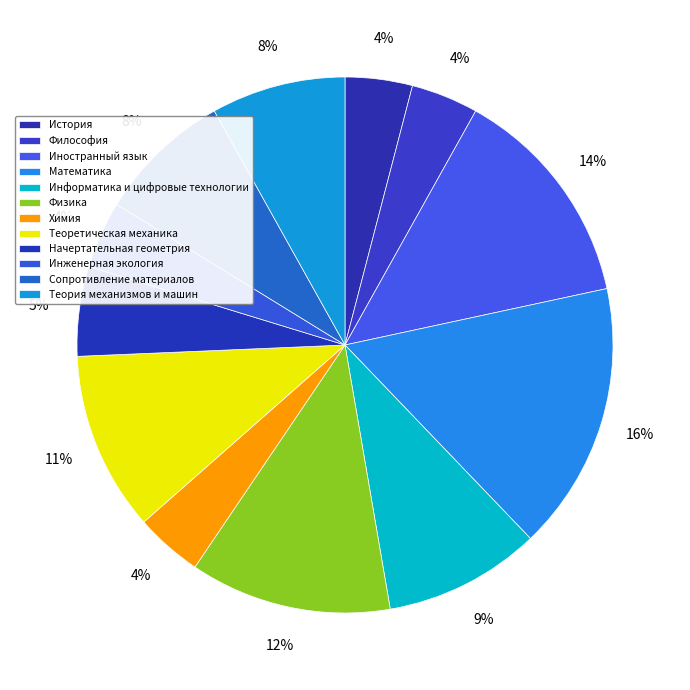

What percentage is the Начертательная геометрия slice, to the nearest percent?

5%